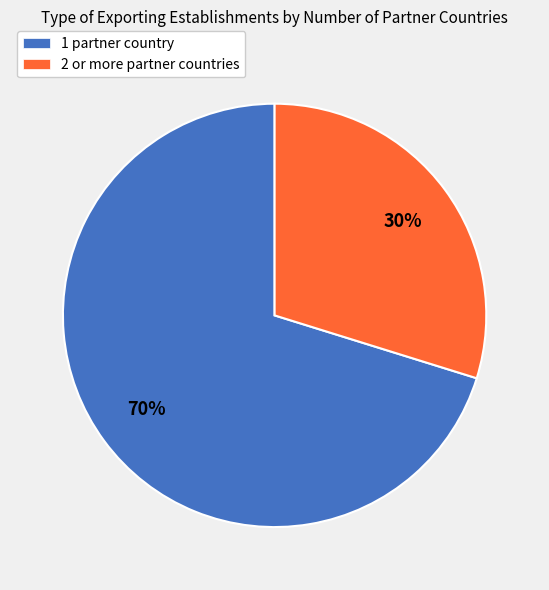

To the nearest percent, what is the difference between the largest and smallest slice percentages?

40%